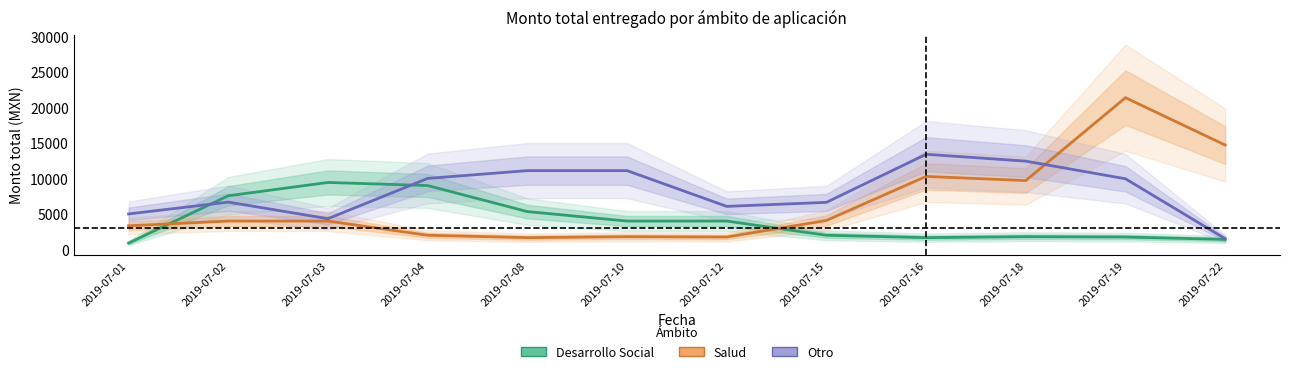

Which series changed the most between 2019-07-02 and 2019-07-16?

Otro